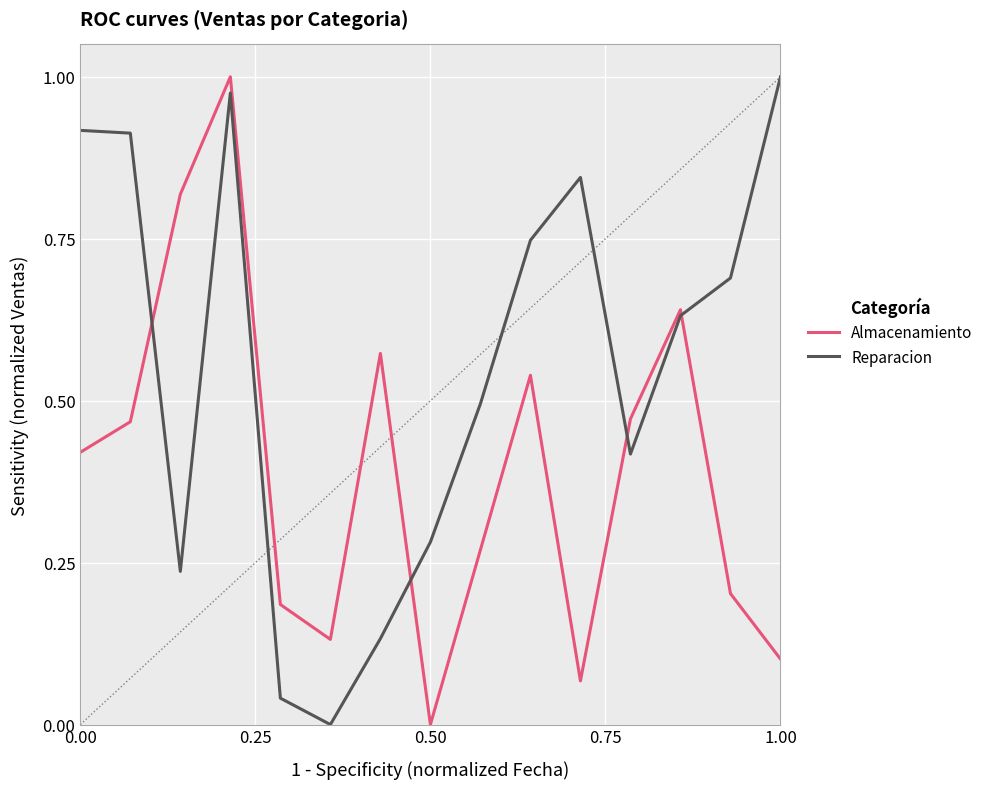

Rank the series by their average value, from highest to lowest.

Reparacion, Almacenamiento